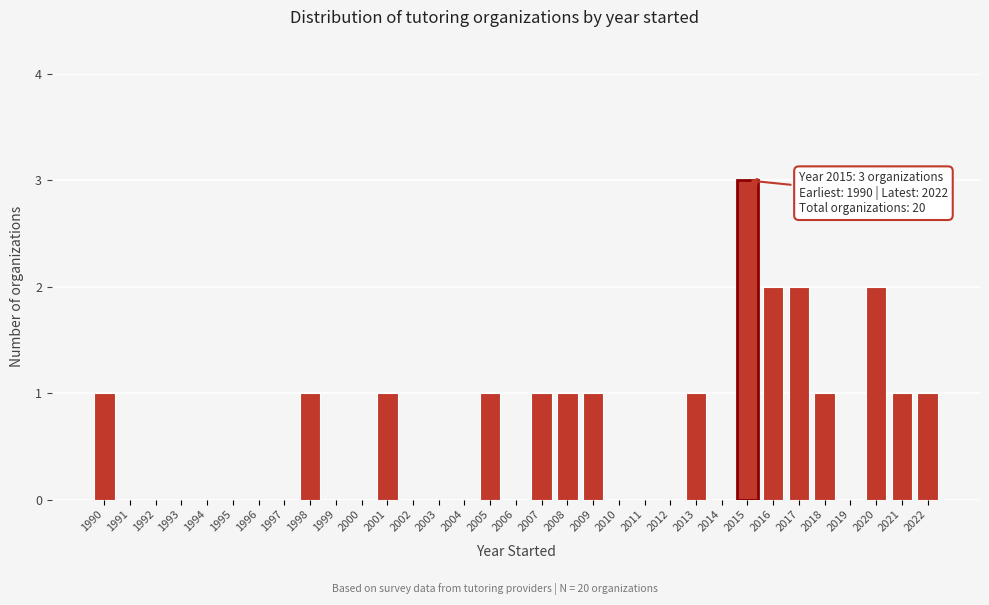

Over which range of the x-axis is the bar tallest?

2014.5 to 2015.5